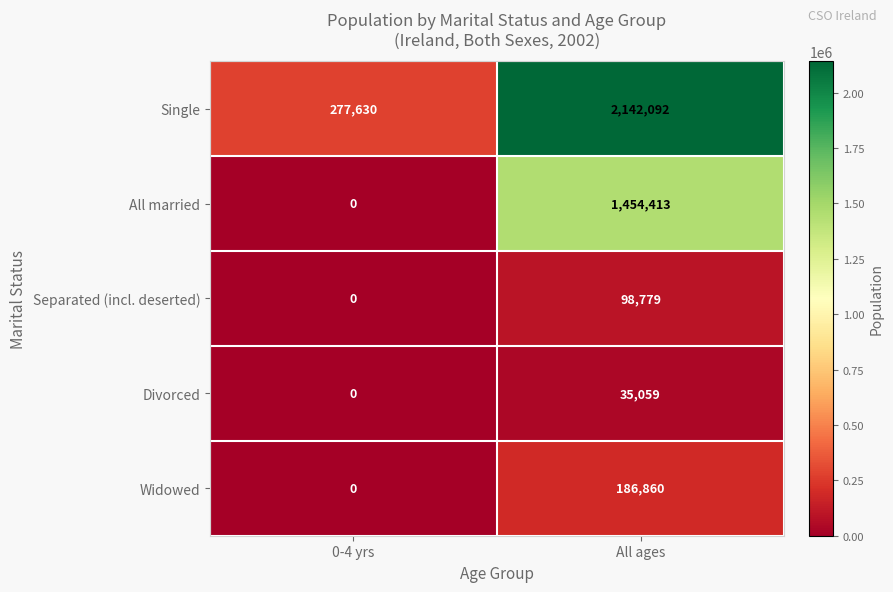

Reading left to right, extract all data points from this chart.

Single: 0-4 yrs=277630	All ages=2142092
All married: 0-4 yrs=0	All ages=1454413
Separated (incl. deserted): 0-4 yrs=0	All ages=98779
Divorced: 0-4 yrs=0	All ages=35059
Widowed: 0-4 yrs=0	All ages=186860